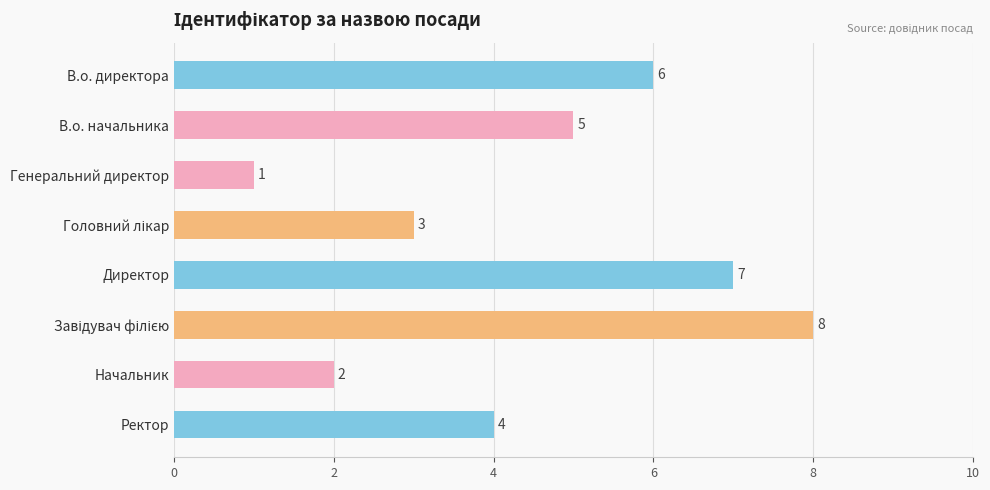

Which has a higher value, Ректор or В.о. директора?

В.о. директора